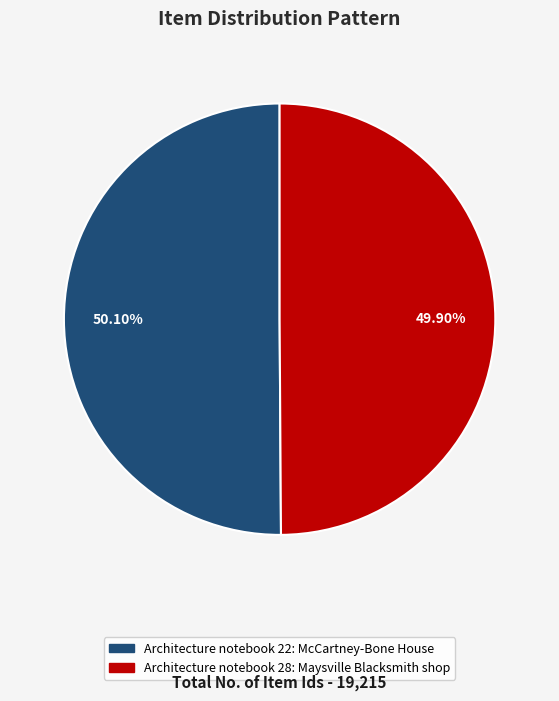

Is the sum of Architecture notebook 28: Maysville Blacksmith shop and Architecture notebook 22: McCartney-Bone House greater than half?

Yes